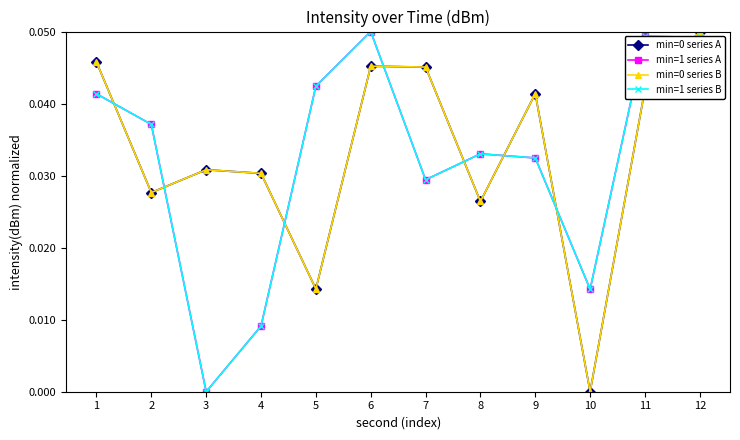

At which category does min=0 series A reach its first local peak?

3